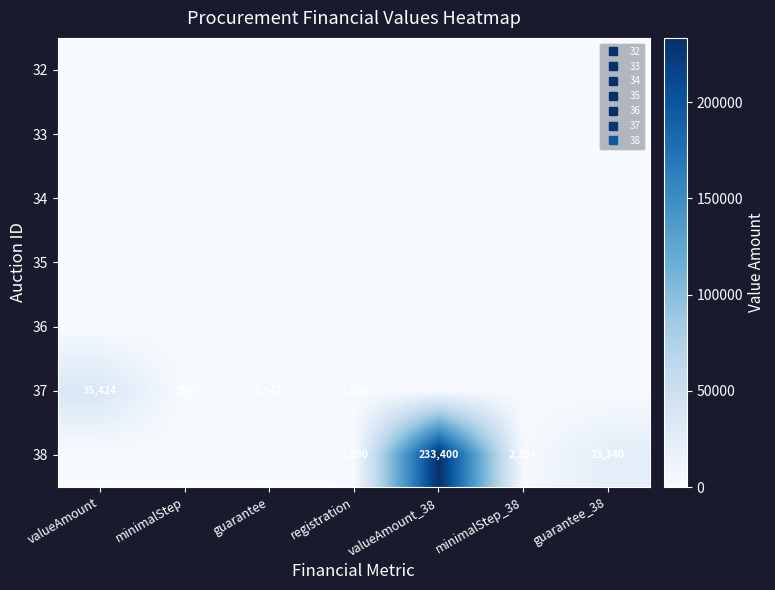

How many data points does each series have?

7